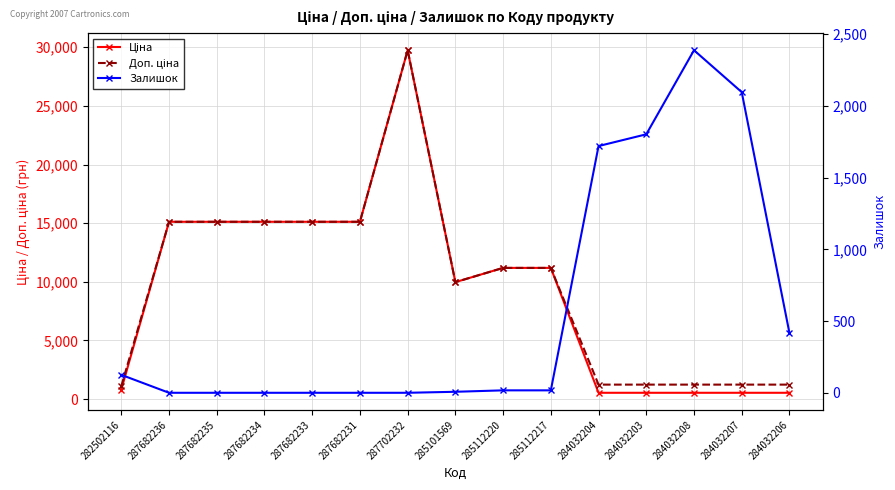

In Ціна, how many points are higher than both neighbors (excluding endpoints)?

1